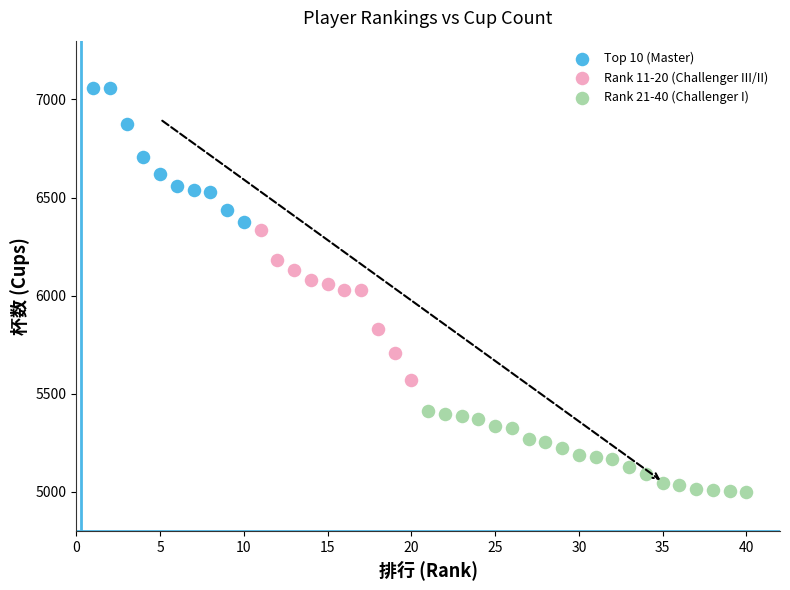

Which series reaches the maximum Y coordinate?

Top 10 (Master)